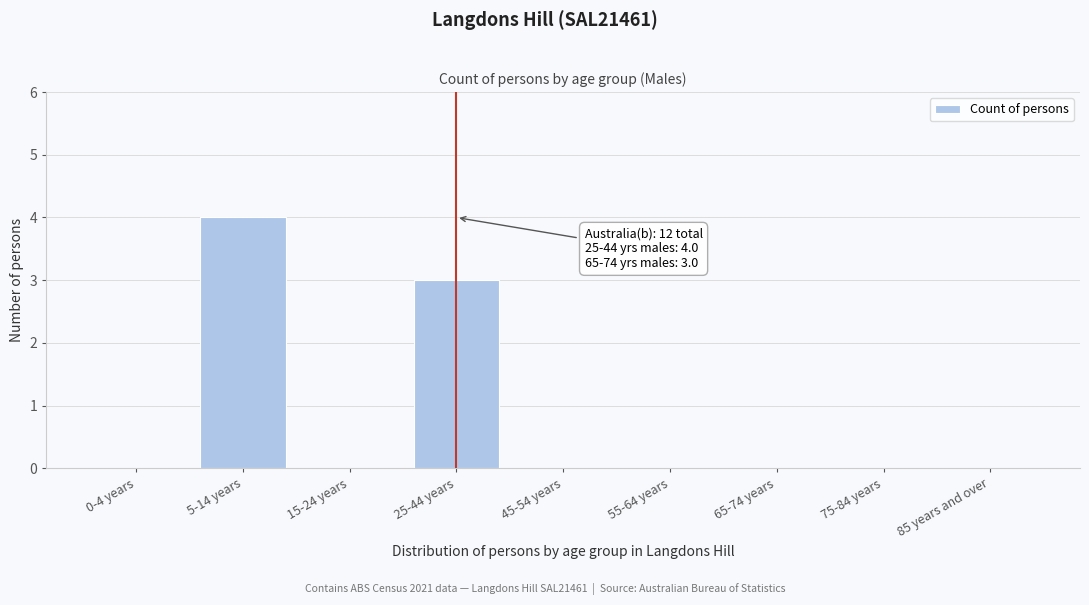

Reading left to right, what are all the values shown in this chart?

0-4 years=0	5-14 years=4	15-24 years=0	25-44 years=3	45-54 years=0	55-64 years=0	65-74 years=0	75-84 years=0	85 years and over=0